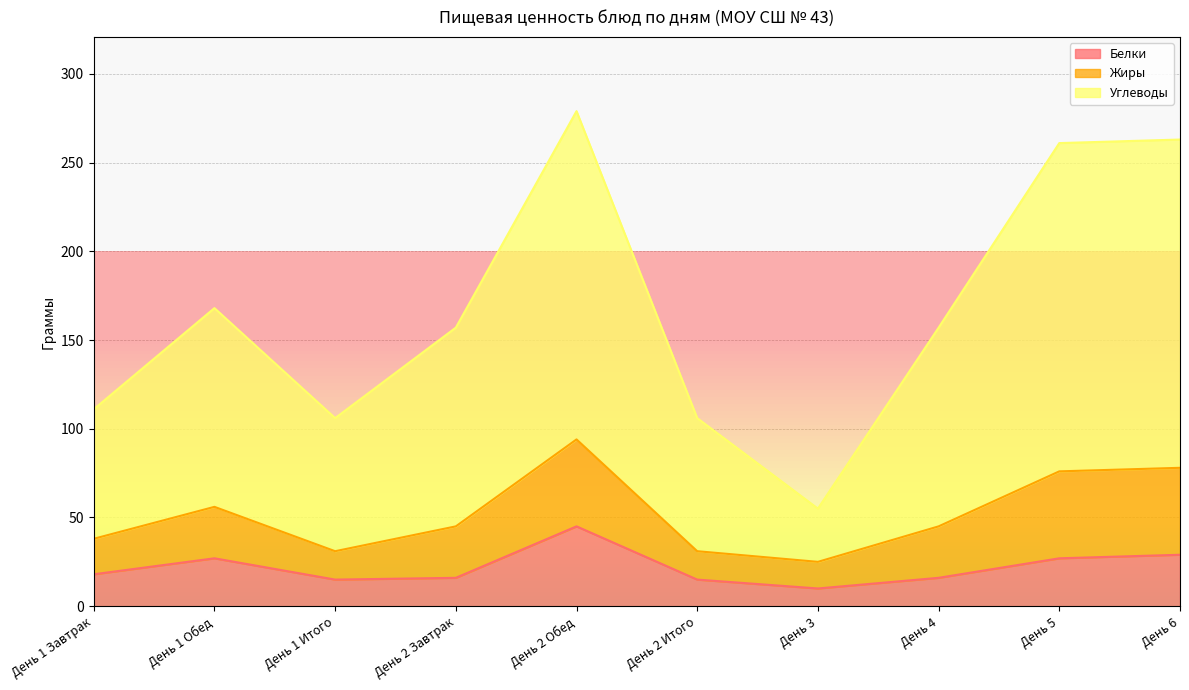

What is the difference between the highest and lowest values at День 2 Обед?

234